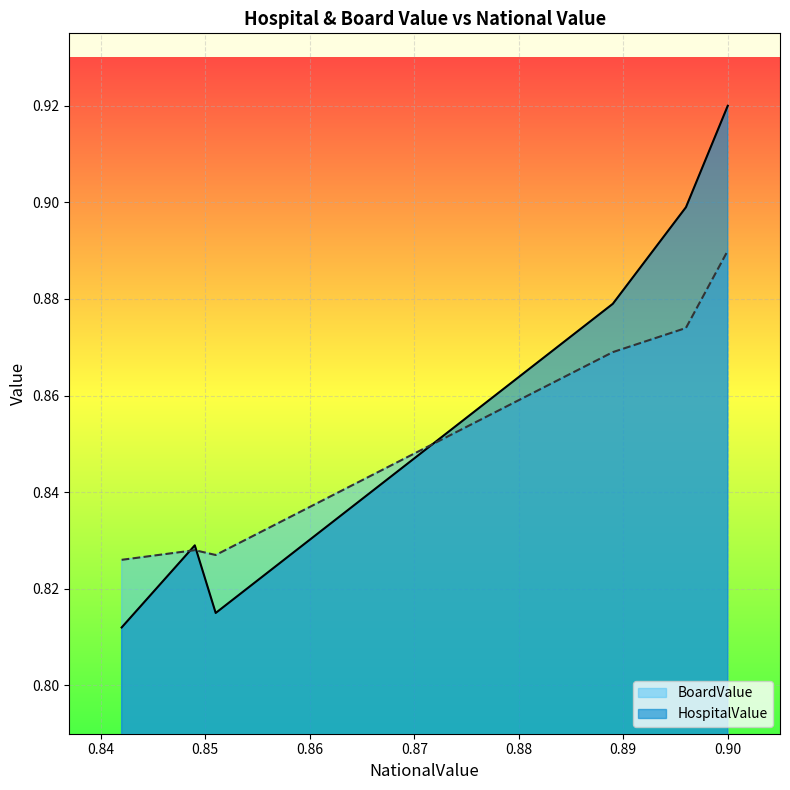

How many interior local peaks does the HospitalValue series have?

1